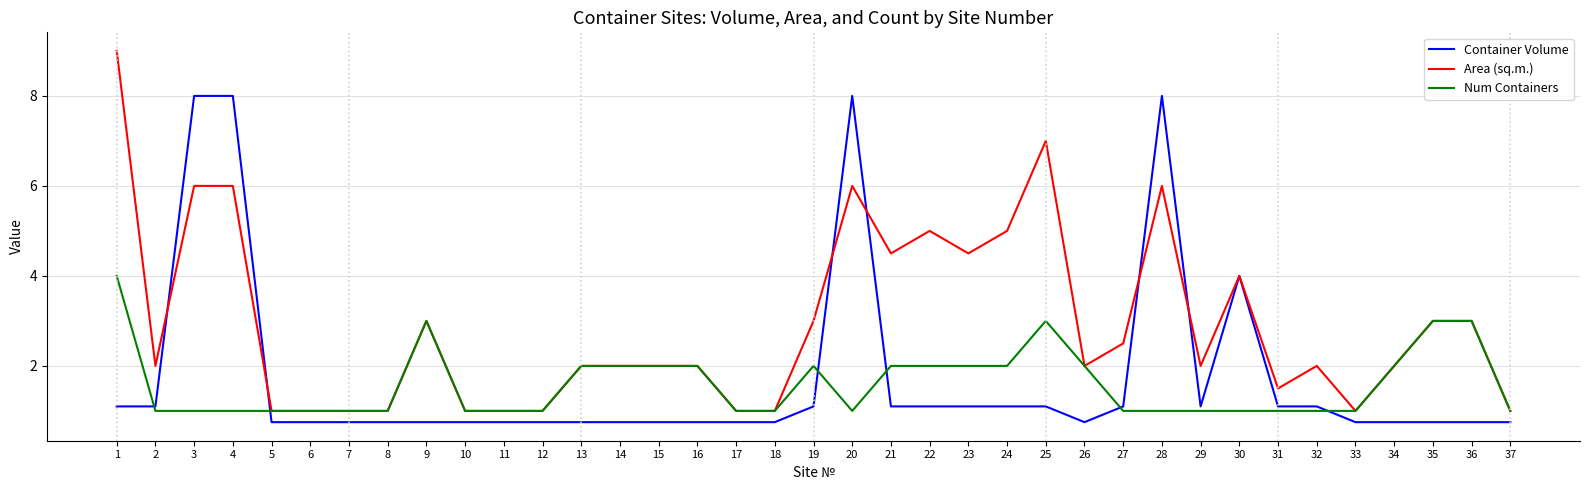

Which series has the largest total across all categories?

Area (sq.m.)